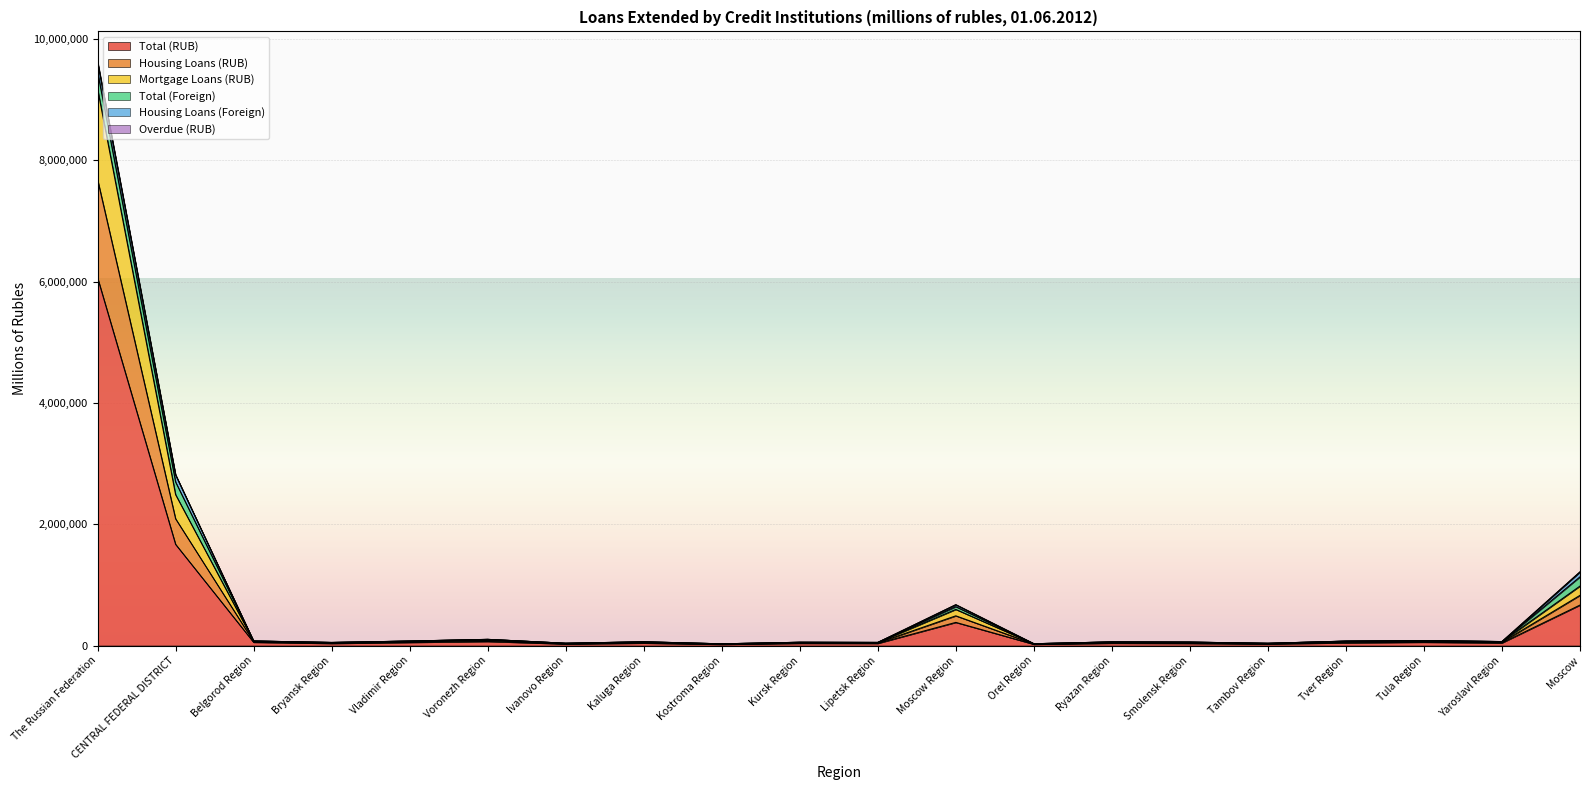

Which category has the highest value in the Total (RUB) series?

The Russian Federation